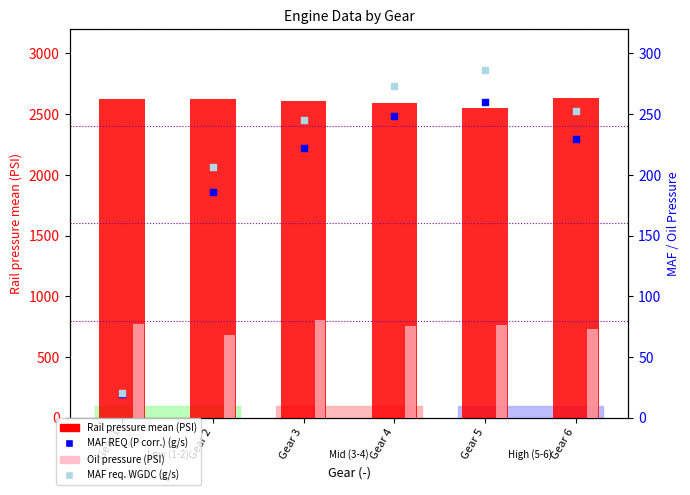

At how many categories does at least one series exceed 1652?

6